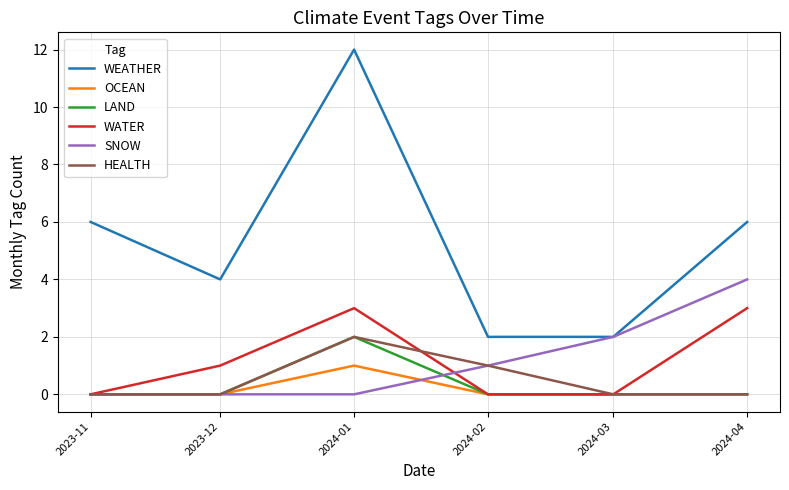

Reading right to left, extract all data points from this chart.

WEATHER: 2024-04=6	2024-03=2	2024-02=2	2024-01=12	2023-12=4	2023-11=6
OCEAN: 2024-04=0	2024-03=0	2024-02=0	2024-01=1	2023-12=0	2023-11=0
LAND: 2024-04=0	2024-03=0	2024-02=0	2024-01=2	2023-12=0	2023-11=0
WATER: 2024-04=3	2024-03=0	2024-02=0	2024-01=3	2023-12=1	2023-11=0
SNOW: 2024-04=4	2024-03=2	2024-02=1	2024-01=0	2023-12=0	2023-11=0
HEALTH: 2024-04=0	2024-03=0	2024-02=1	2024-01=2	2023-12=0	2023-11=0